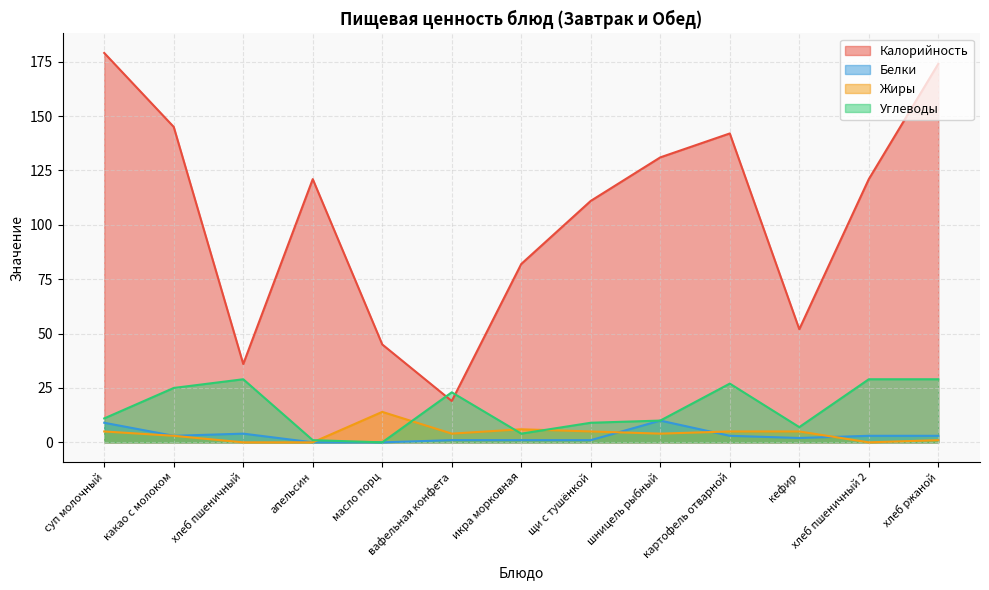

True or false: Белки and Углеводы cross at least once.

False